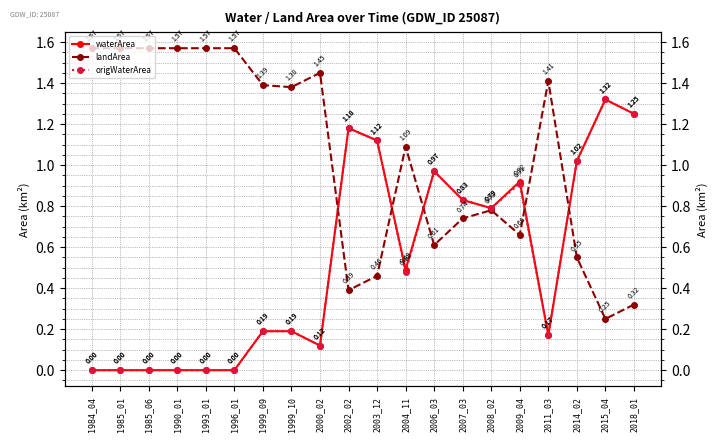

Which category has the lowest value in the waterArea series?

1984_04